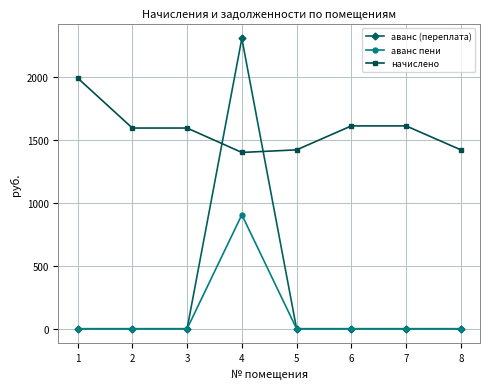

What is the difference between the maximum and second lowest values in the аванс (переплата) series?

2307.7